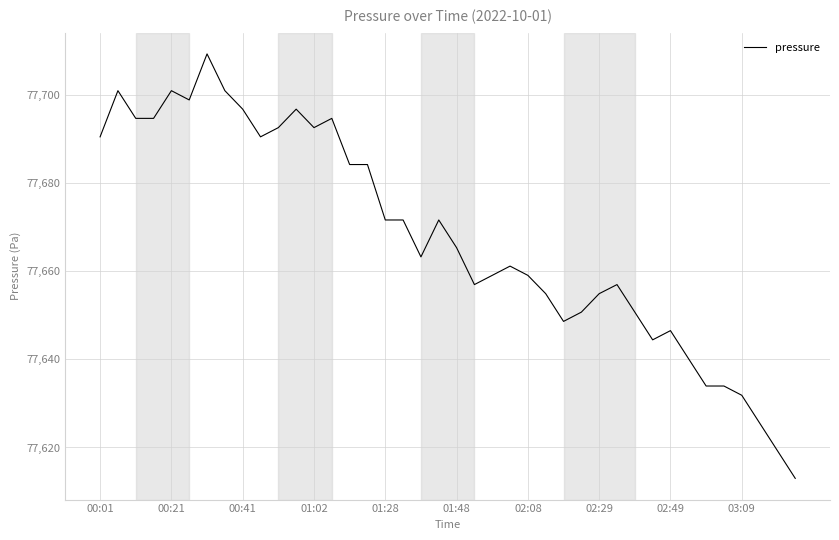

Count the number of categories in the chart.

40